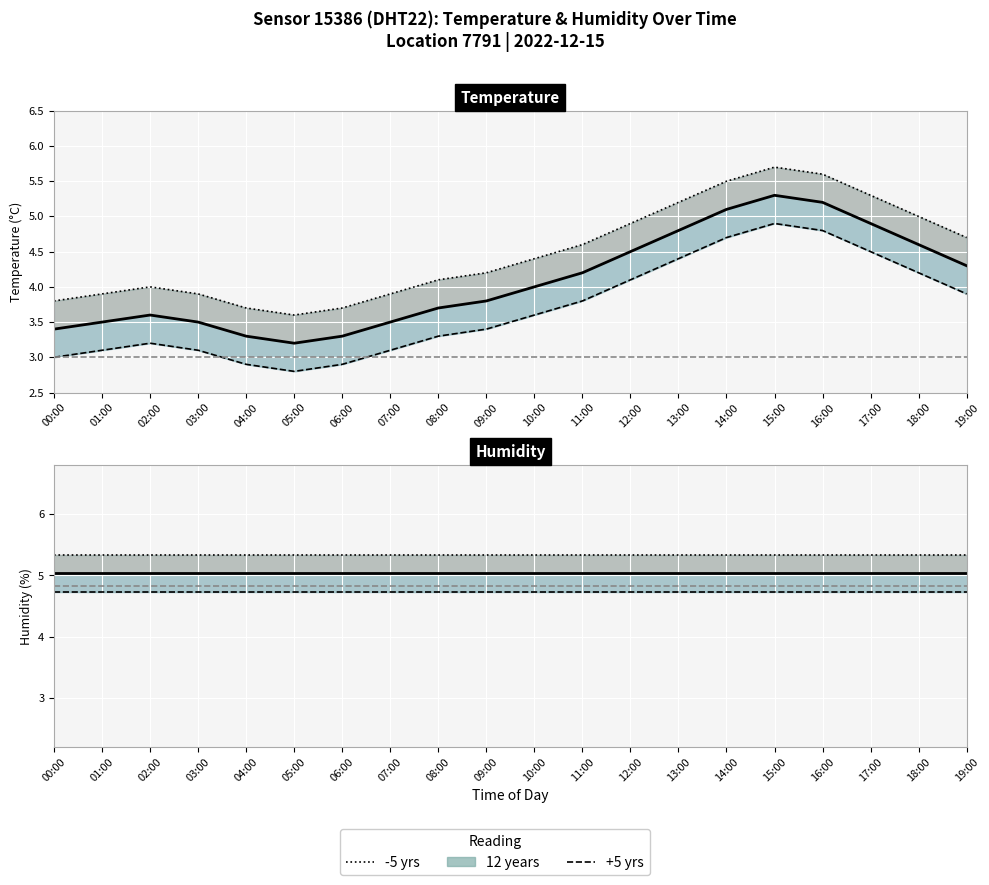

Between 01:00 and 14:00, which series saw the biggest shift?

temperature